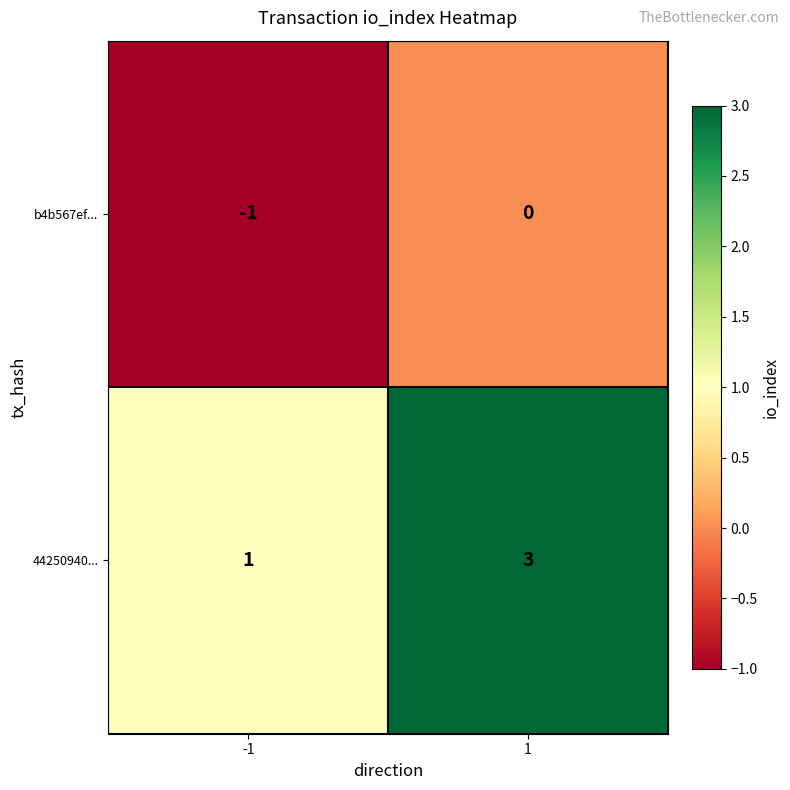

The 44250940... series shows 1 at 1. True or false?

False